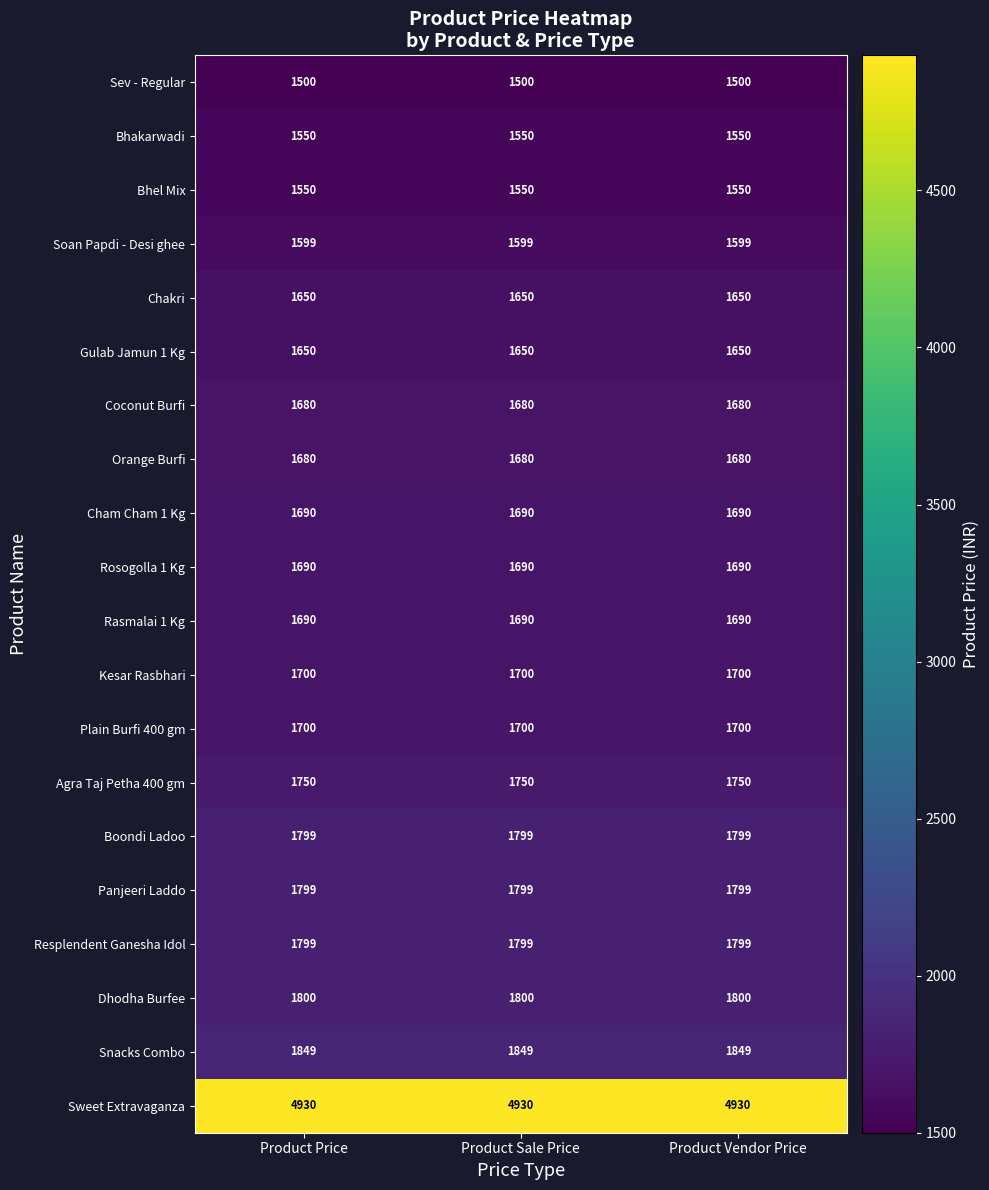

What is the total value across all series at Product Price?

37055